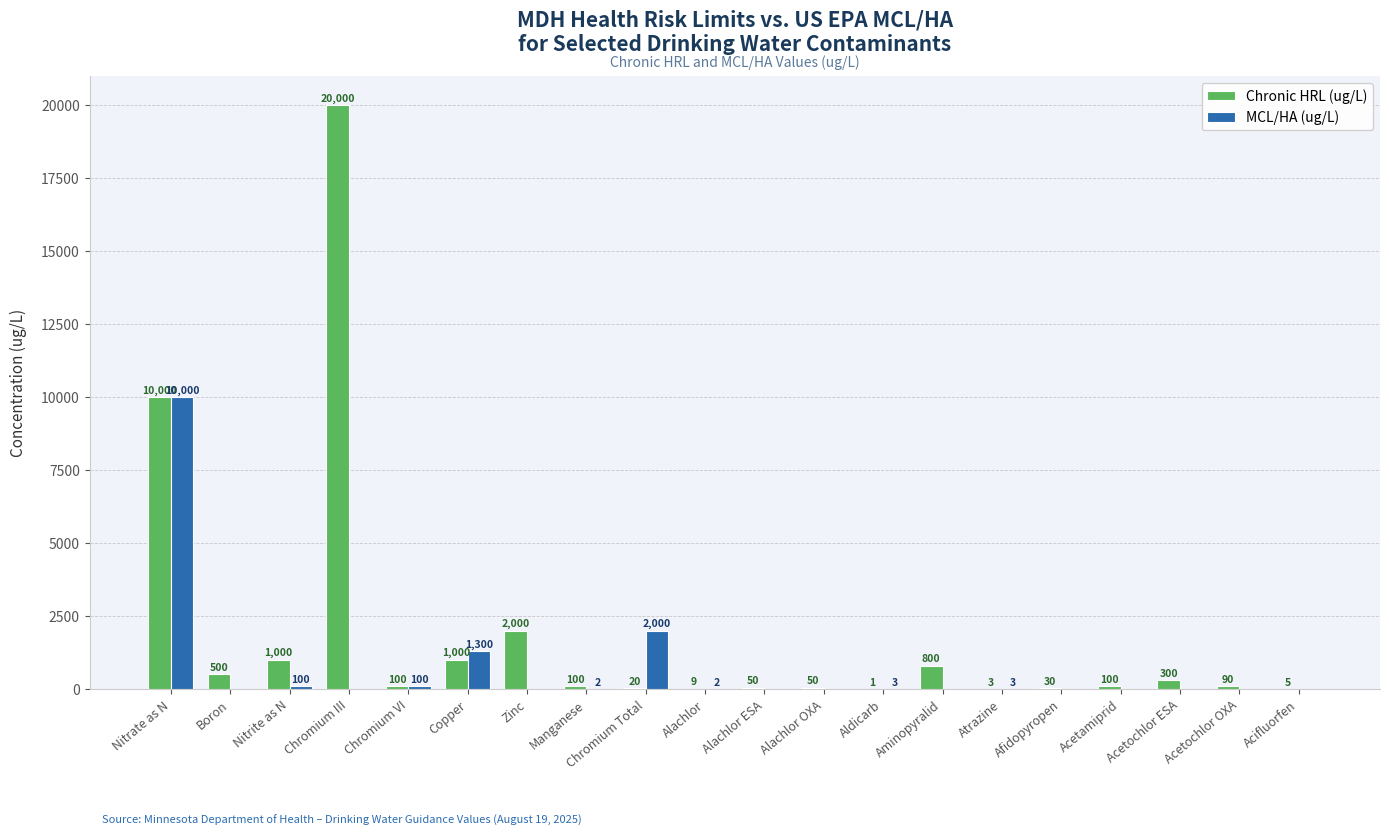

The MCL/HA (ug/L) series shows 4572 at Acetamiprid. True or false?

False